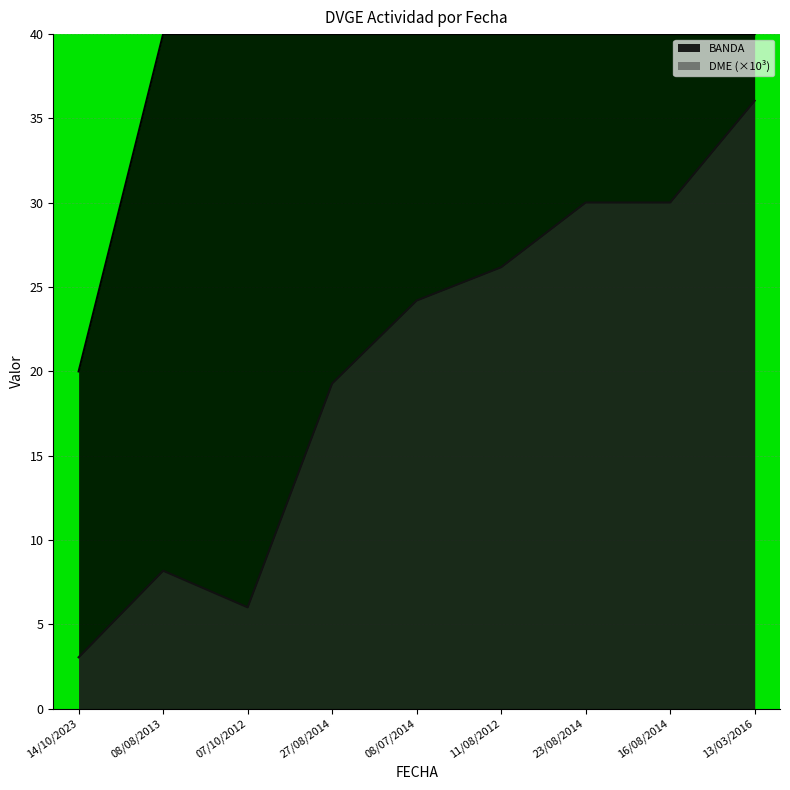

True or false: BANDA and DME intersect in this chart.

False